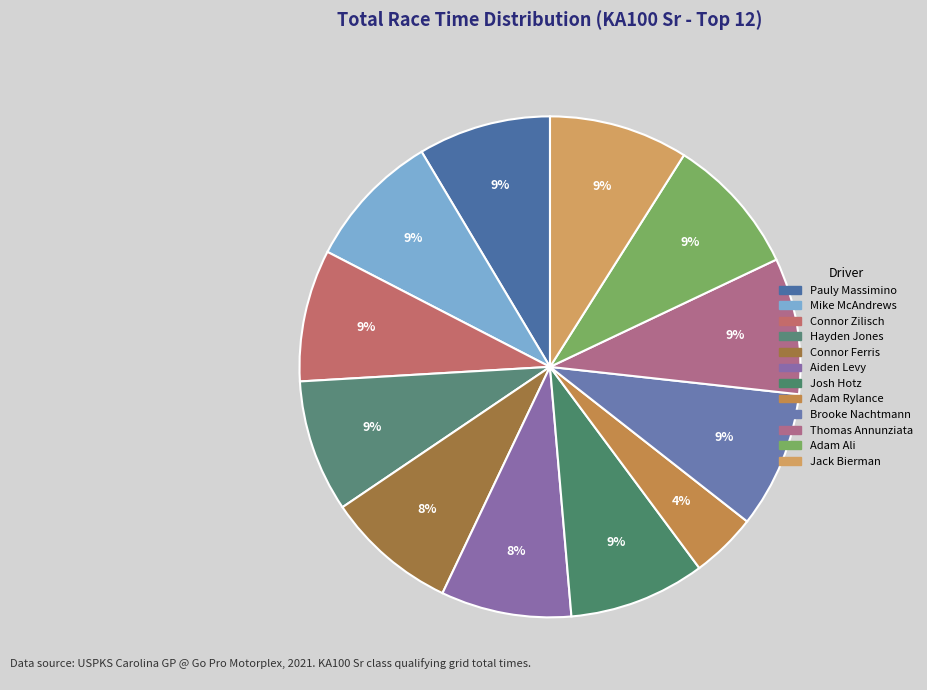

Is Connor Ferris the majority of the pie?

No